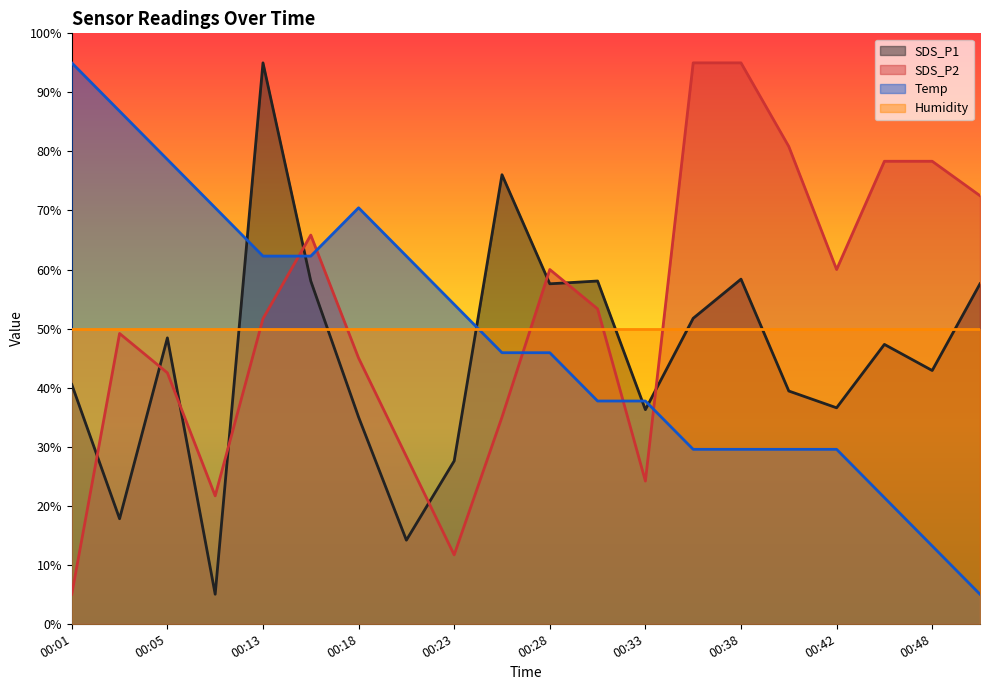

What is the value of the SDS_P1 point at the 2nd from the left?

17.8